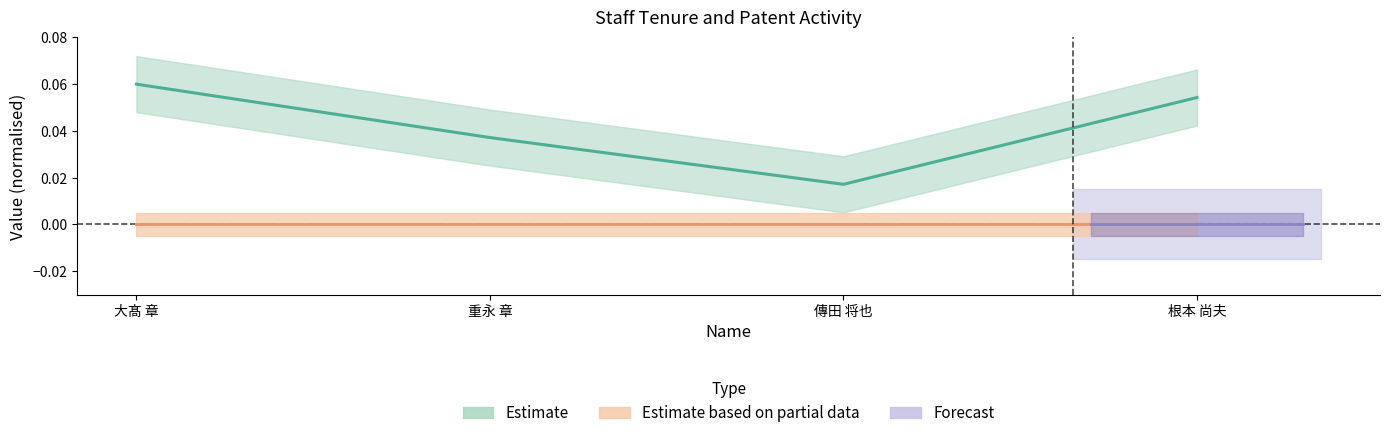

The value of Estimate at 根本 尚夫 is 0.1. True or false?

True